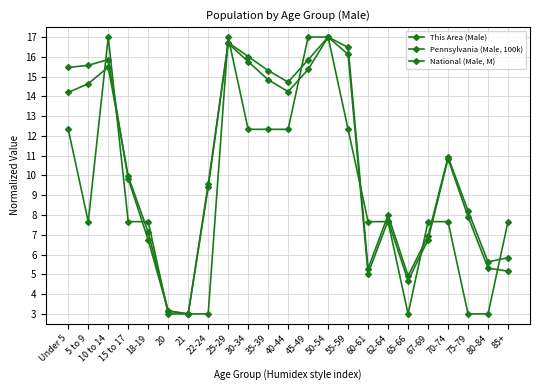

Reading right to left, transcribe all the data shown in this chart.

This Area (Male): 7.7	3.0	3.0	7.7	7.7	3.0	7.7	7.7	12.3	17.0	17.0	12.3	12.3	12.3	17.0	3.0	3.0	3.0	7.7	7.7	17.0	7.7	12.3
Pennsylvania (Male, 100k): 5.2	5.3	7.9	10.8	6.8	4.7	7.7	5.0	16.1	17.0	15.4	14.2	14.8	15.8	16.7	9.4	3.0	3.2	7.1	10.0	15.5	14.6	14.2
National (Male, M): 5.8	5.6	8.2	10.9	6.9	4.9	8.0	5.3	16.5	17.0	15.8	14.7	15.3	16.0	16.7	9.6	3.0	3.1	6.7	9.8	15.9	15.6	15.5